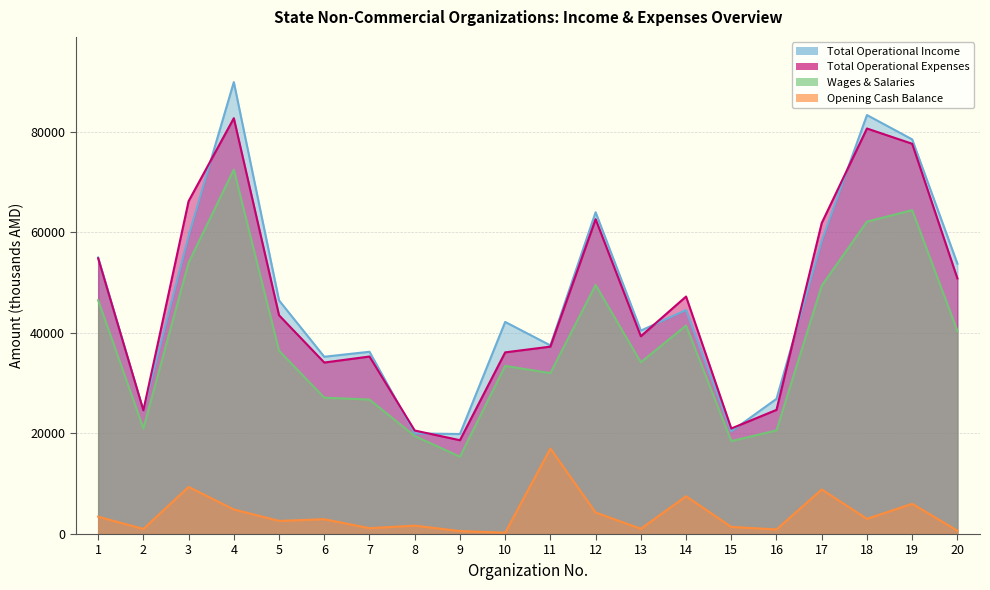

At how many categories does at least one series exceed 56716?

6